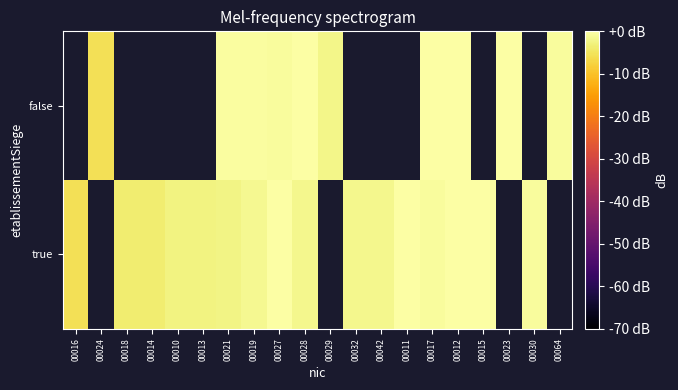

Is it true that false equals -0.8 at 00027?

True